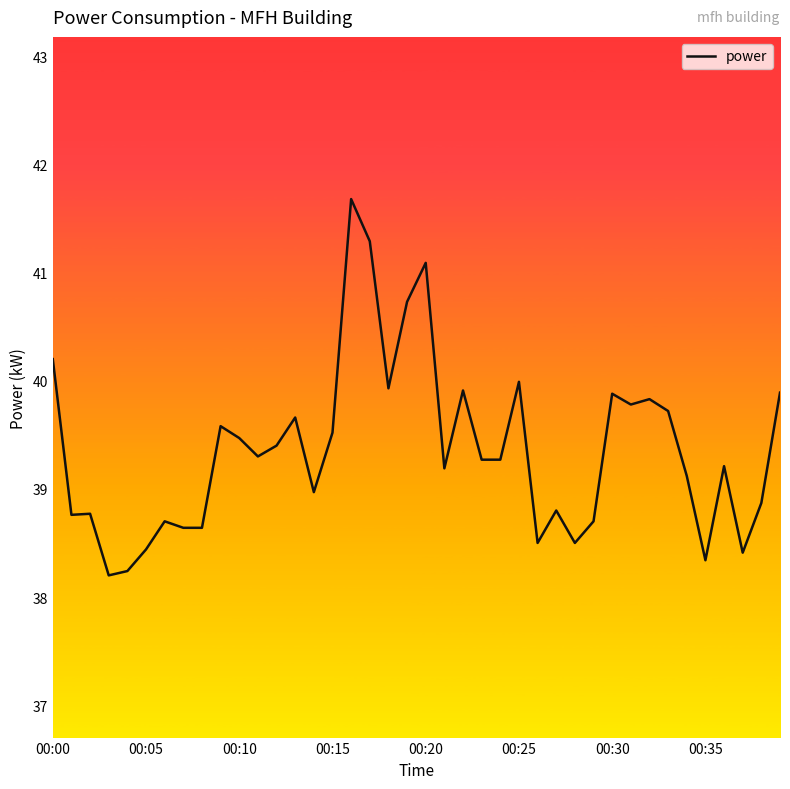

What is the difference between the maximum and minimum values?

3.5